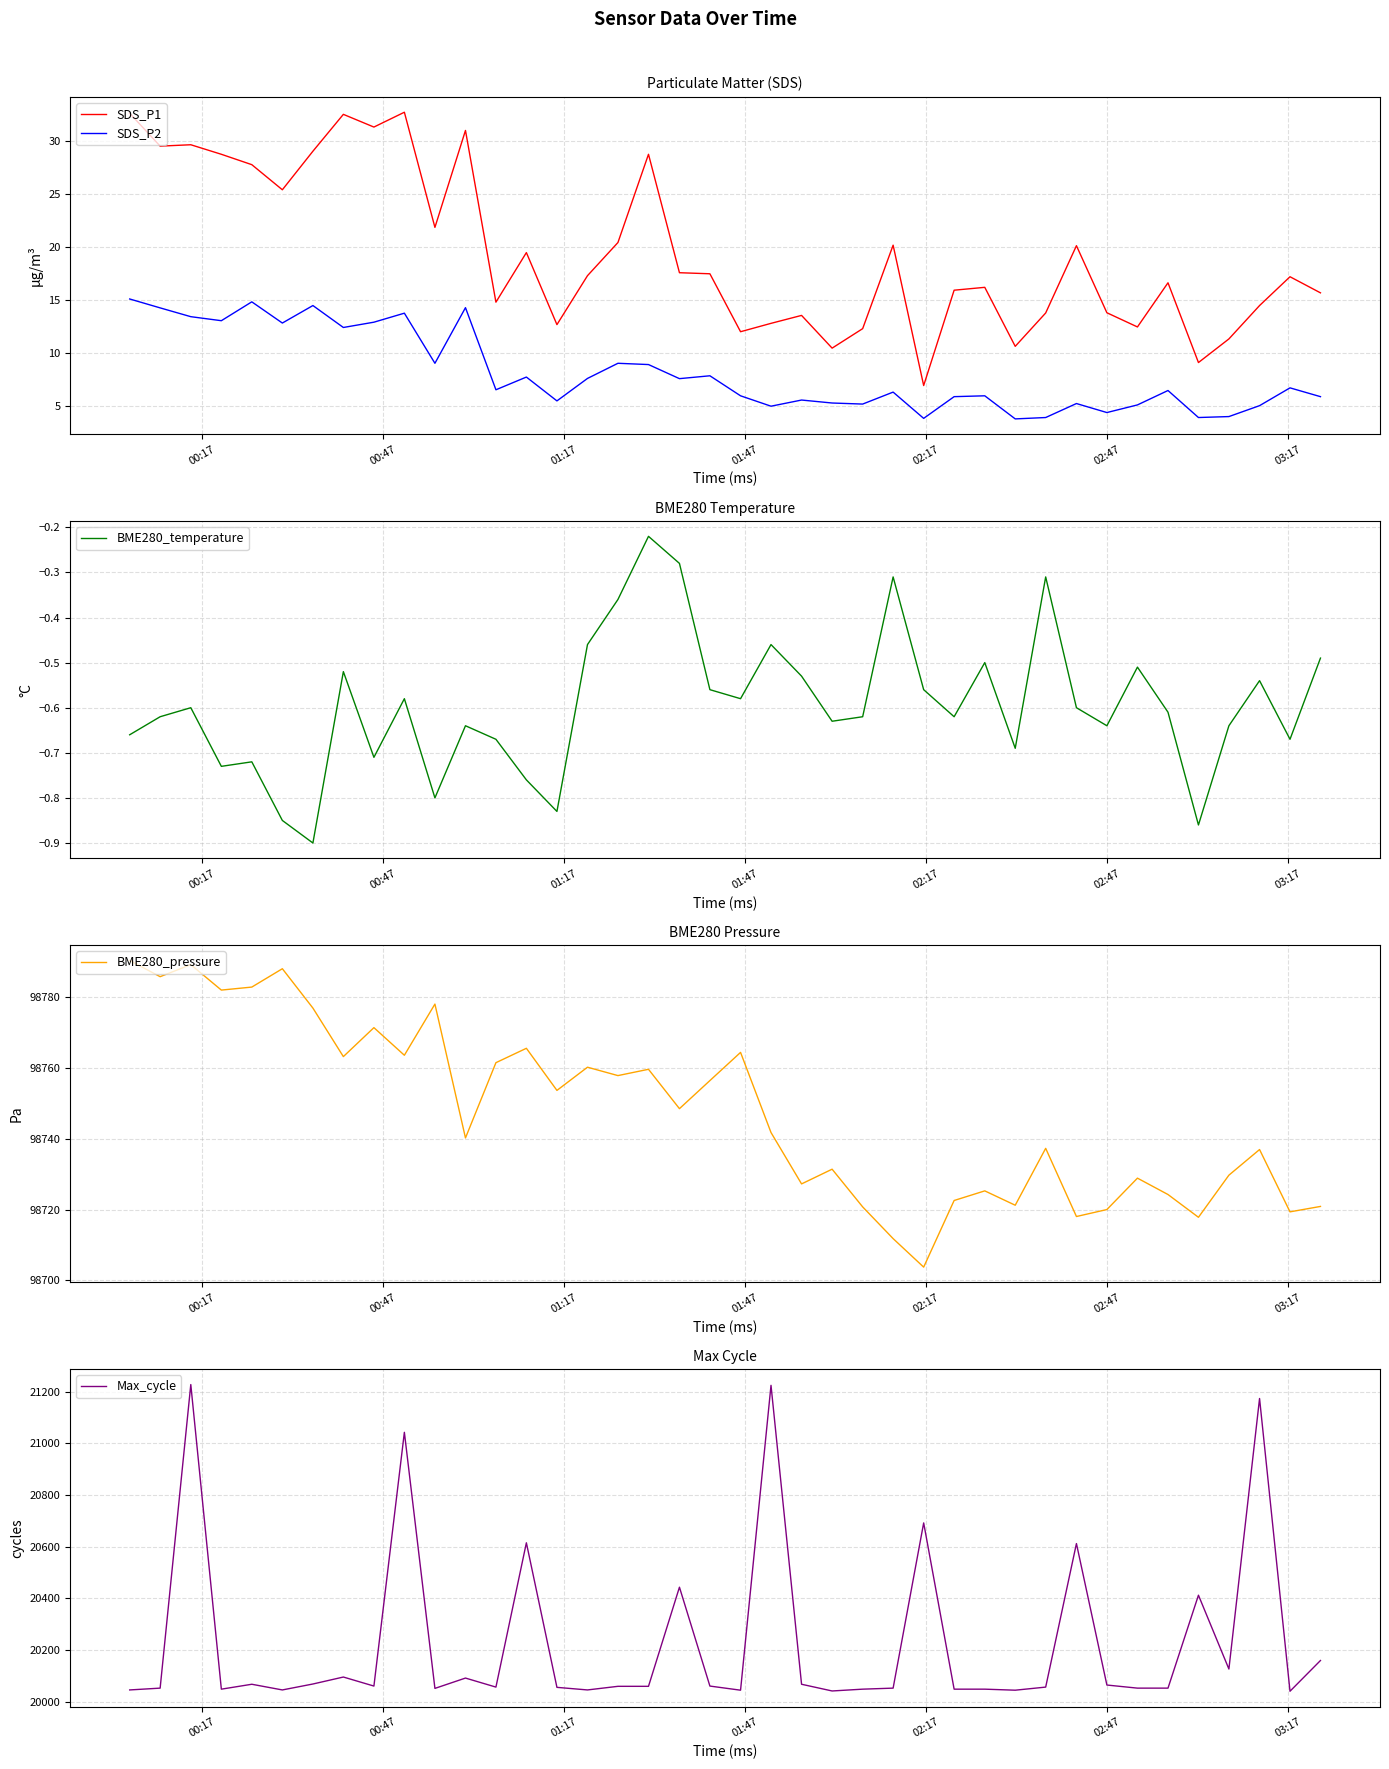

True or false: SDS_P1 and SDS_P2 cross at least once.

False